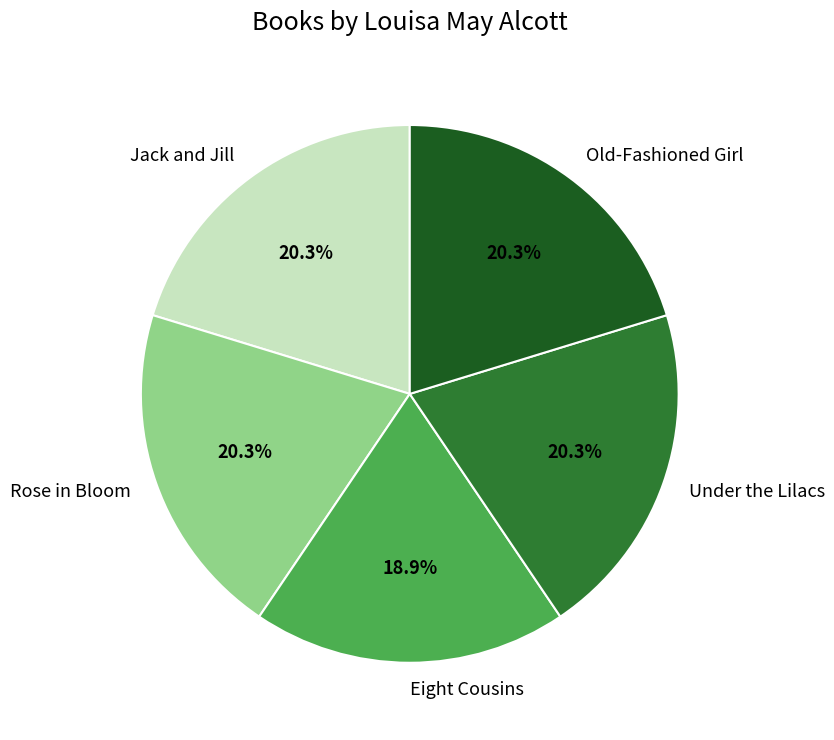

Which category has the smallest portion of the pie?

Eight Cousins